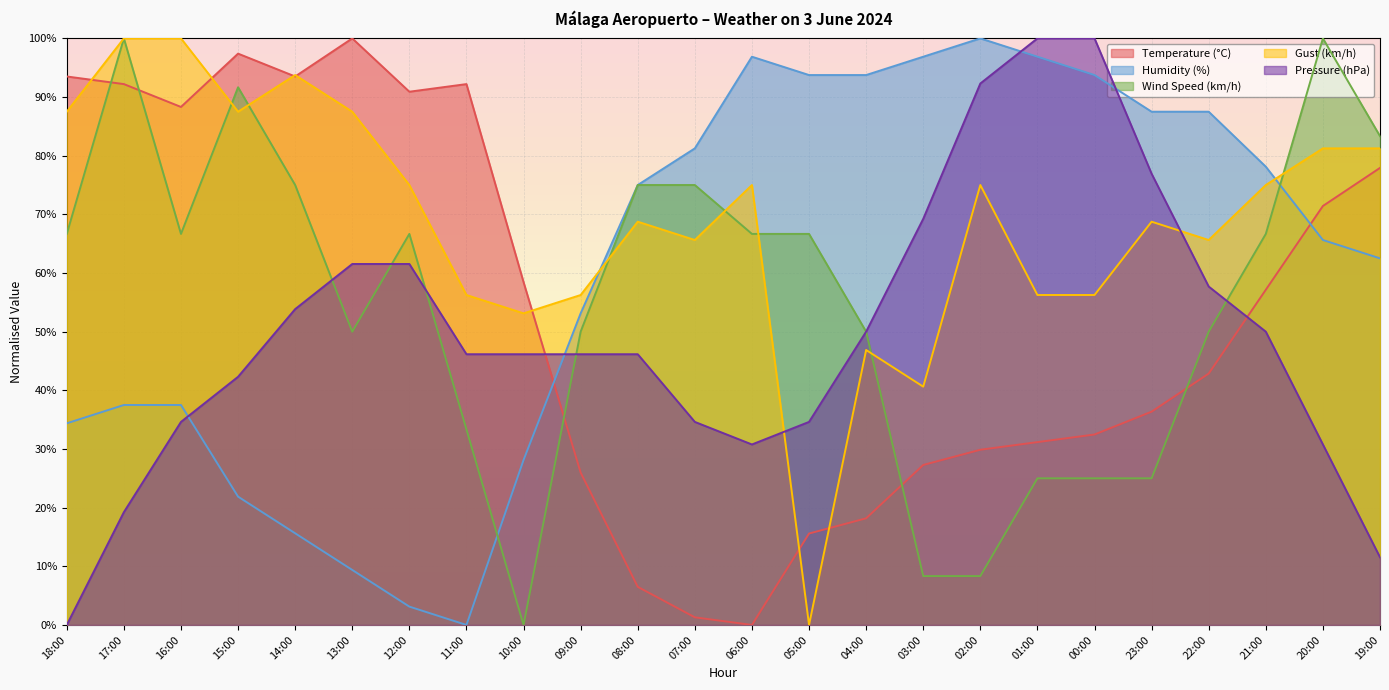

List the series in order of their peak value, lowest first.

Pressure (hPa), Temperature (°C), Wind Speed (km/h), Humidity (%), Gust (km/h)